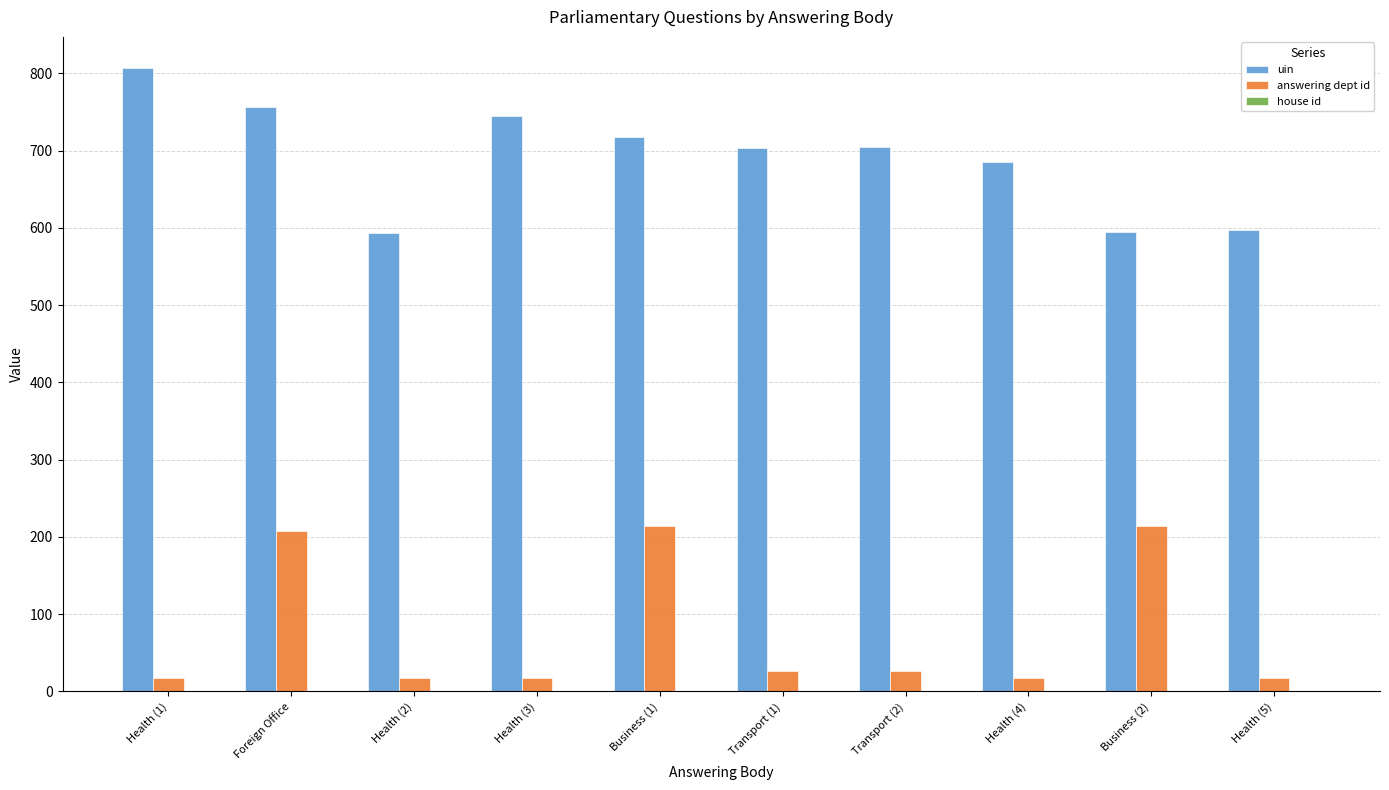

The value of uin at Health (2) is 297. True or false?

False